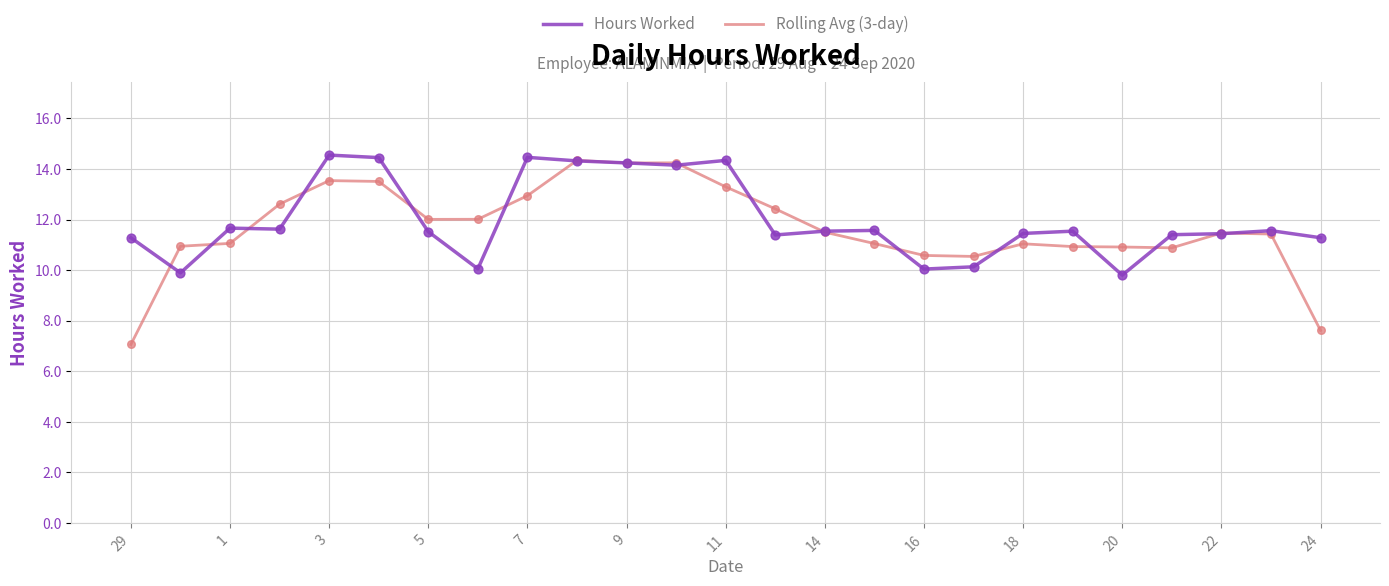

Which series has the largest total across all categories?

Hours Worked